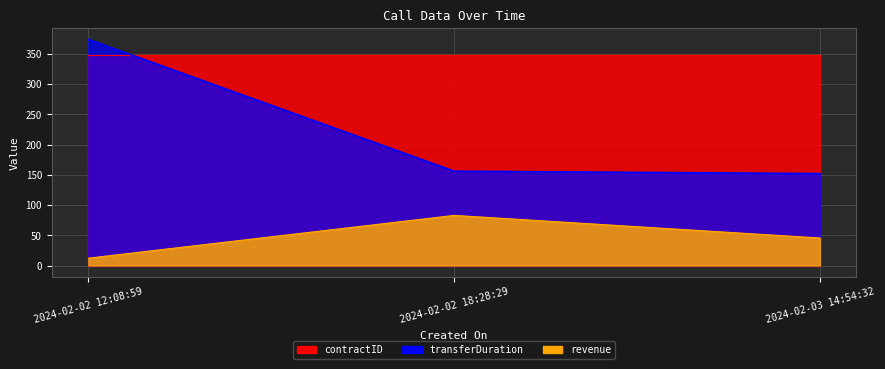

True or false: revenue has a value of 24.5 at 2024-02-02 18:28:29.

False